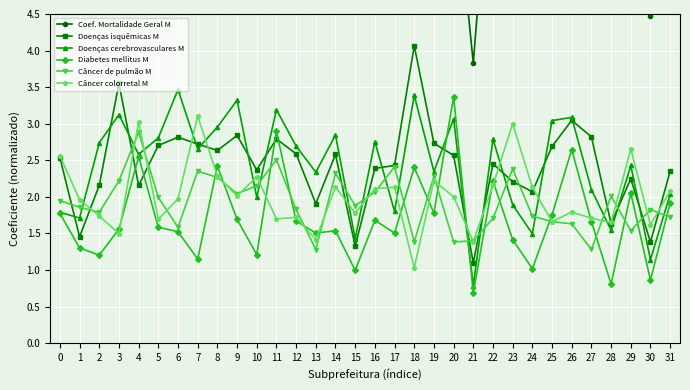

What is the difference between the maximum and minimum values in the Câncer de pulmão M series?

1.6